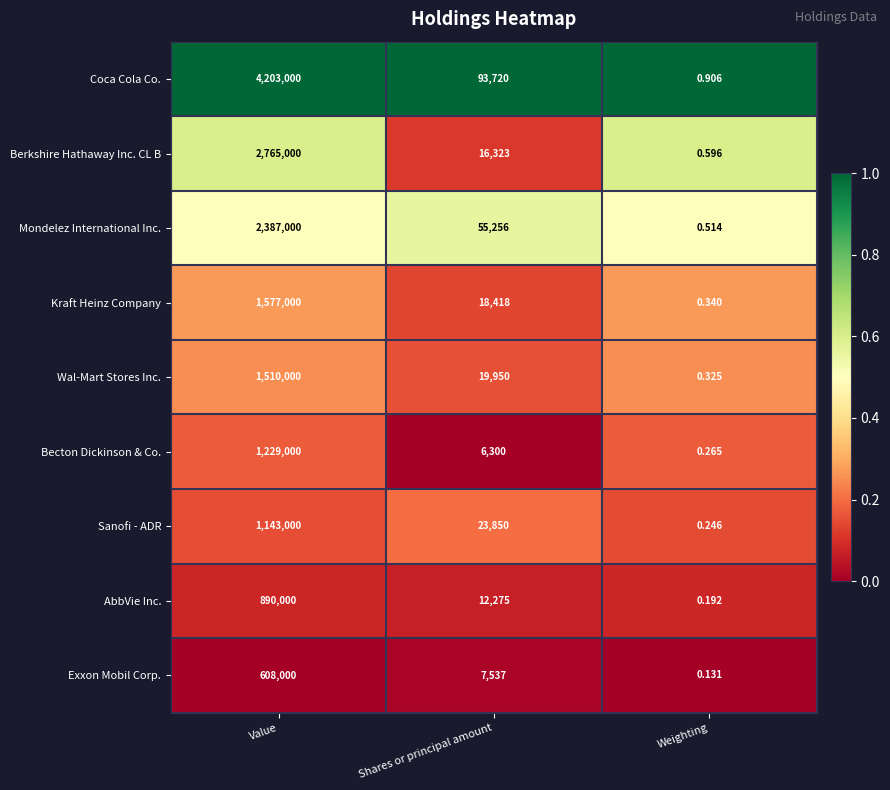

At which category is the sum across all series the highest?

Value